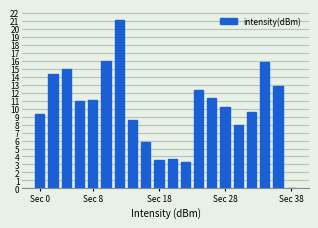

What is the greatest value displayed?

21.2